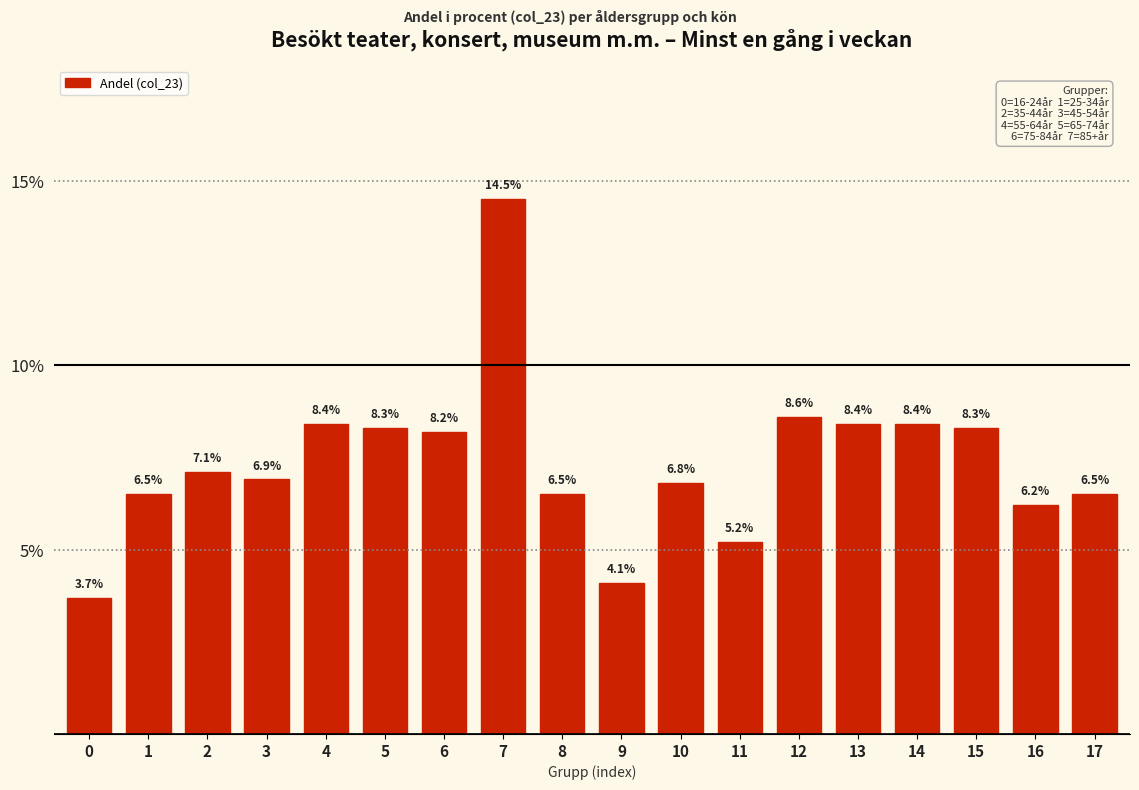

Reading left to right, transcribe all the data shown in this chart.

0=3.7	1=6.5	2=7.1	3=6.9	4=8.4	5=8.3	6=8.2	7=14.5	8=6.5	9=4.1	10=6.8	11=5.2	12=8.6	13=8.4	14=8.4	15=8.3	16=6.2	17=6.5